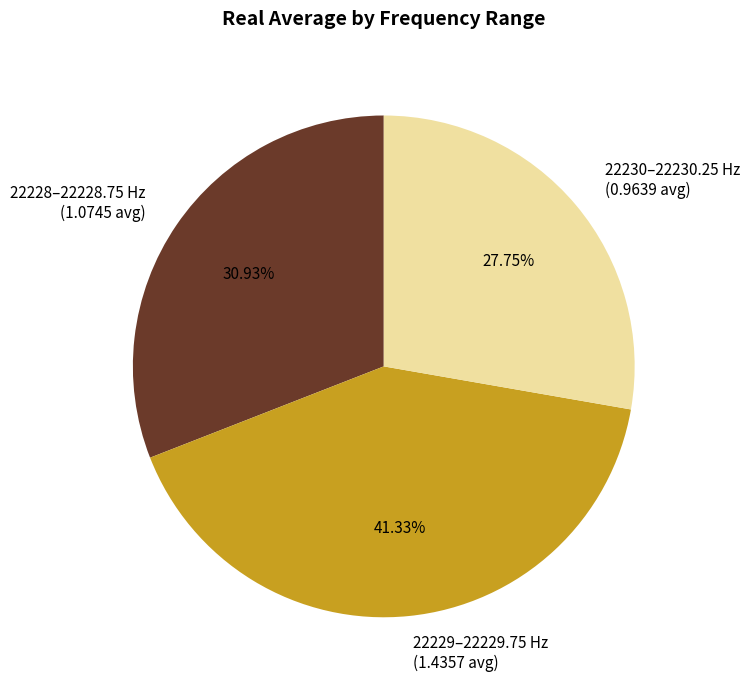

Approximately how many times larger is the value at 22230–22230.25 Hz compared to 22228–22228.75 Hz?

0.9